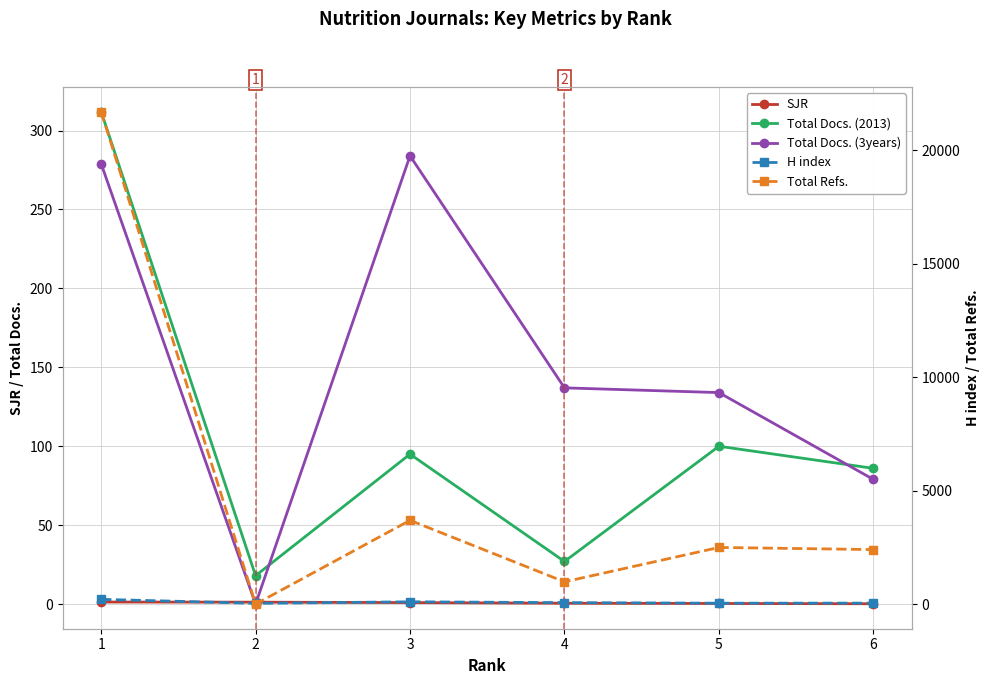

Where is the first local maximum for Total Refs.?

3